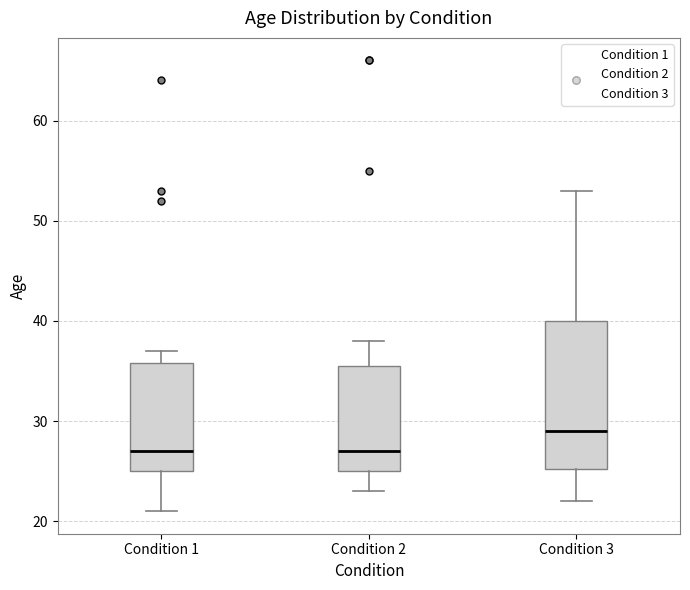

Which box is the tallest, from its lower edge to its upper edge?

Condition 3